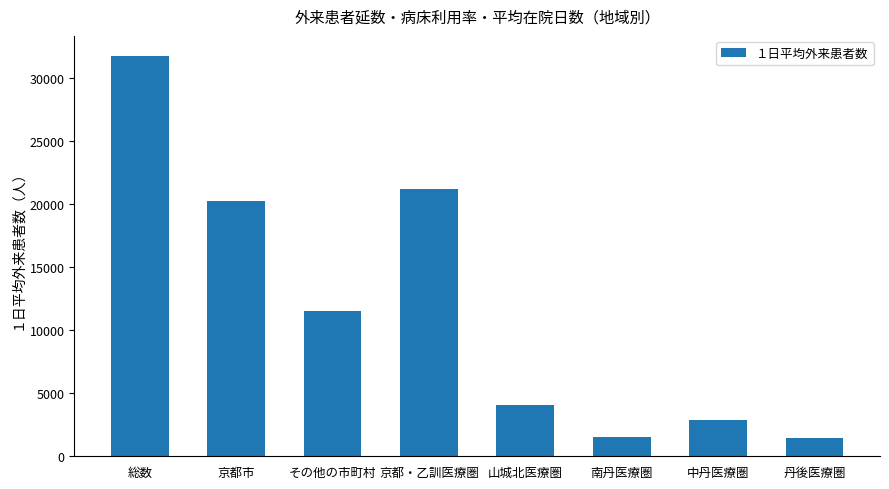

What is the difference between the second highest and second lowest values?

19660